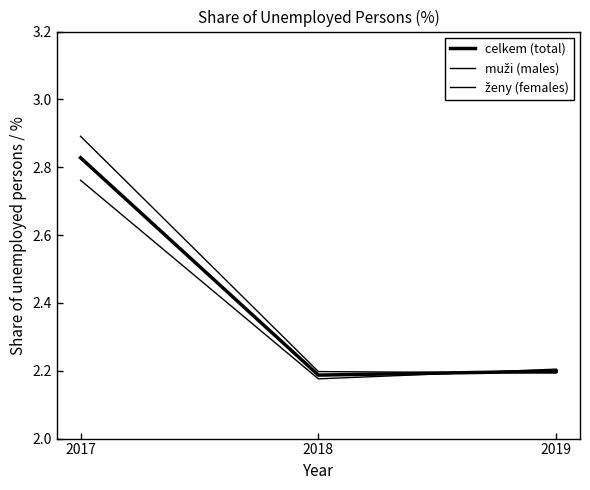

Which has a higher value, 2019 or 2017?

2017